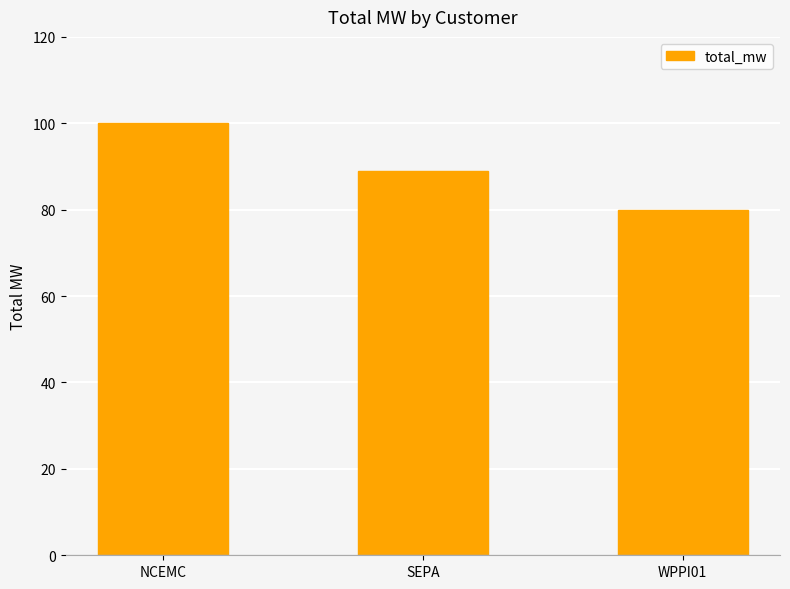

What is the ratio of the value at WPPI01 to the value at NCEMC?

0.8